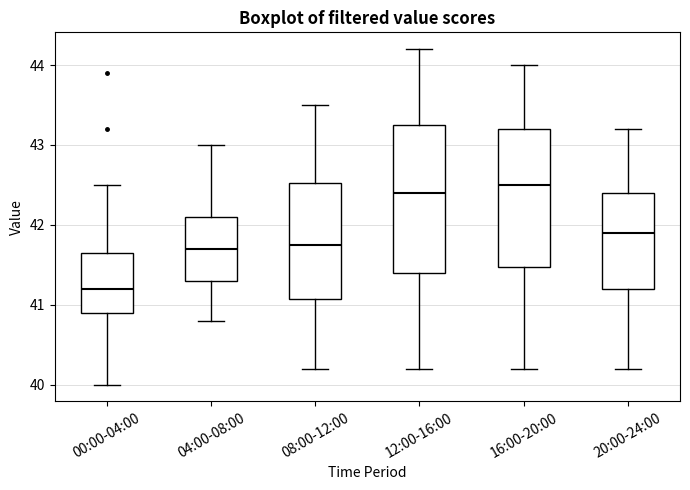

Comparing the boxes themselves (not the whiskers), which one is the tallest?

12:00-16:00